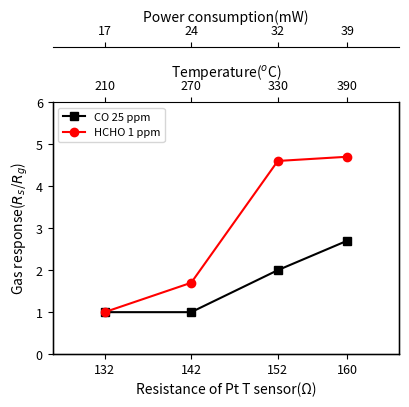

What is the maximum value for CO 25 ppm?

2.7